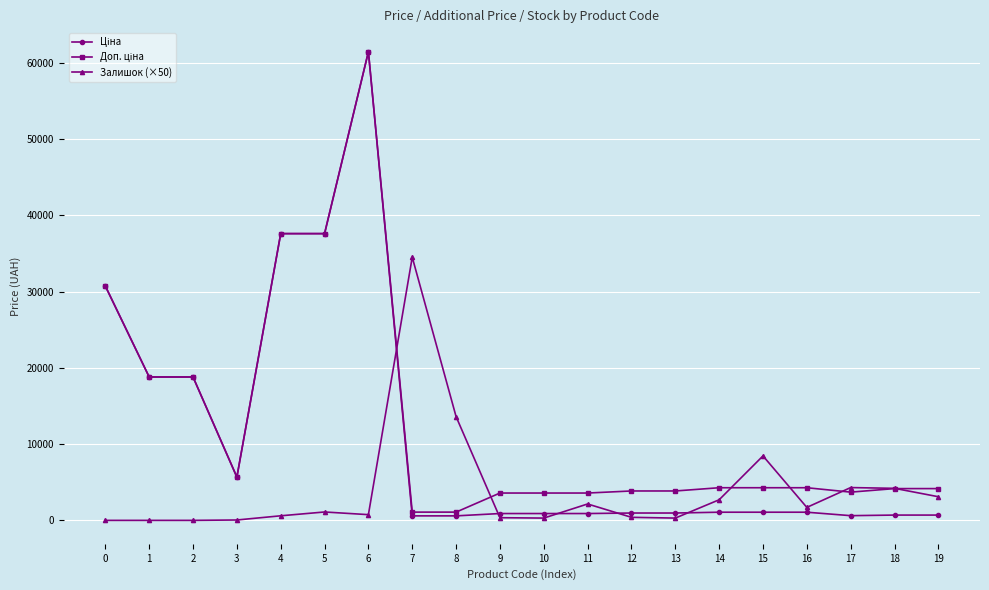

What is the greatest value displayed?

61434.3